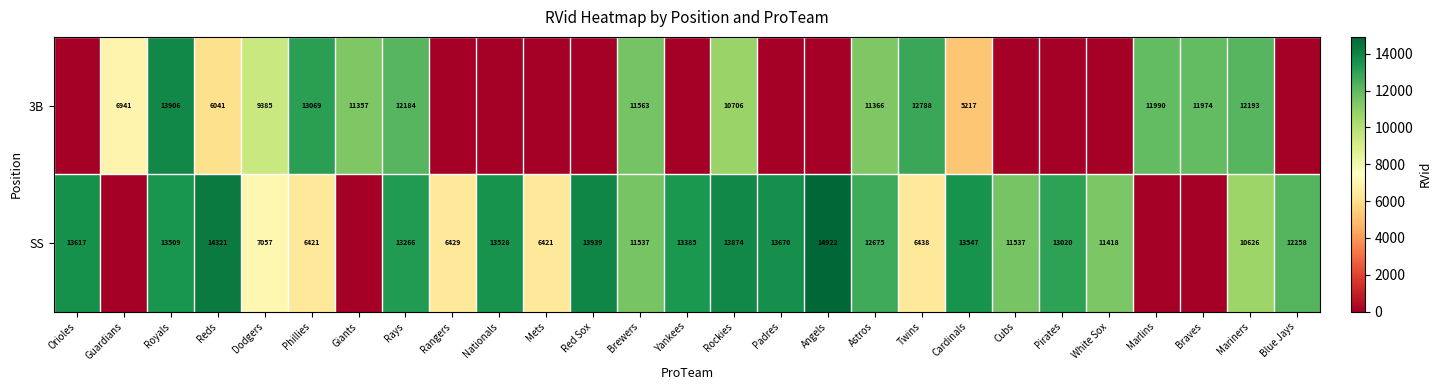

At Phillies, list the series in order from smallest to largest.

SS, 3B